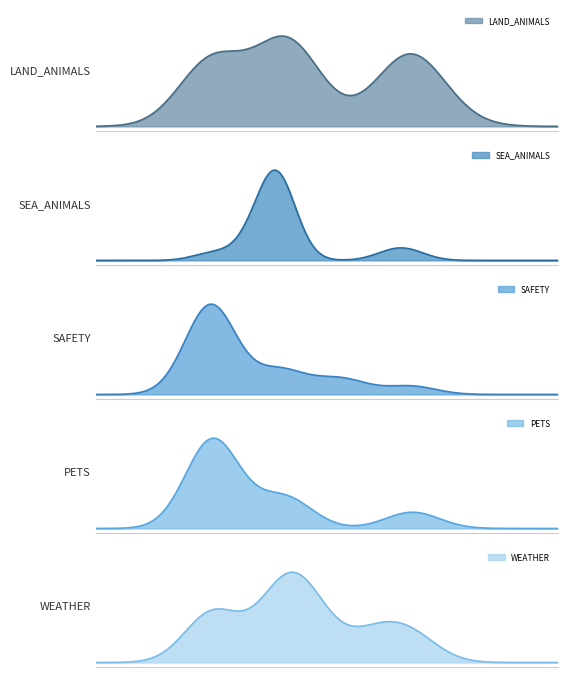

Count the PETS values in the range 0 to 1.

4